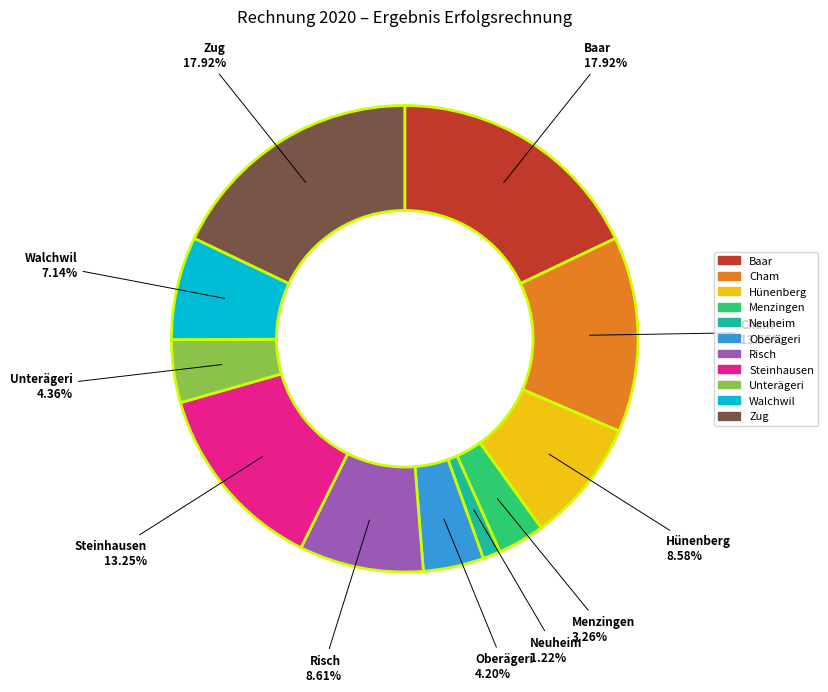

The Unterägeri slice represents 4% of the pie. True or false?

True